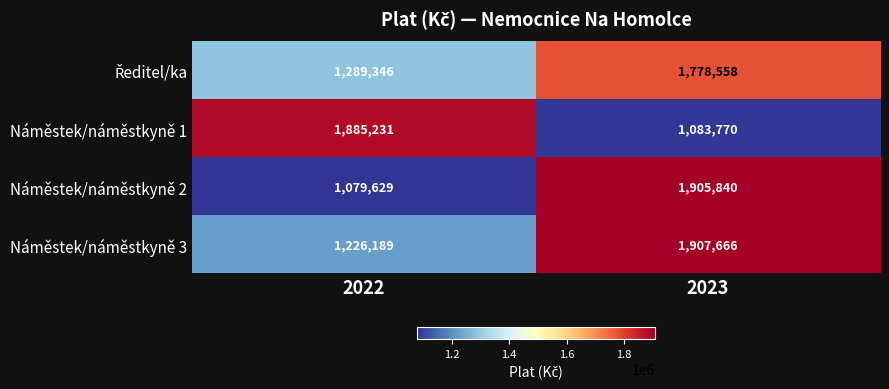

List the labels in order of Náměstek/náměstkyně 2 value, smallest first.

2022, 2023